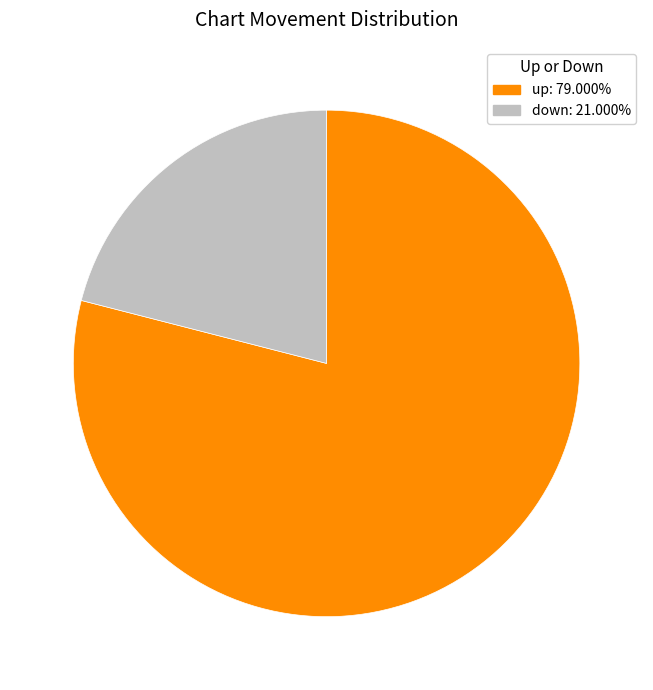

Which category has the biggest portion of the pie?

up